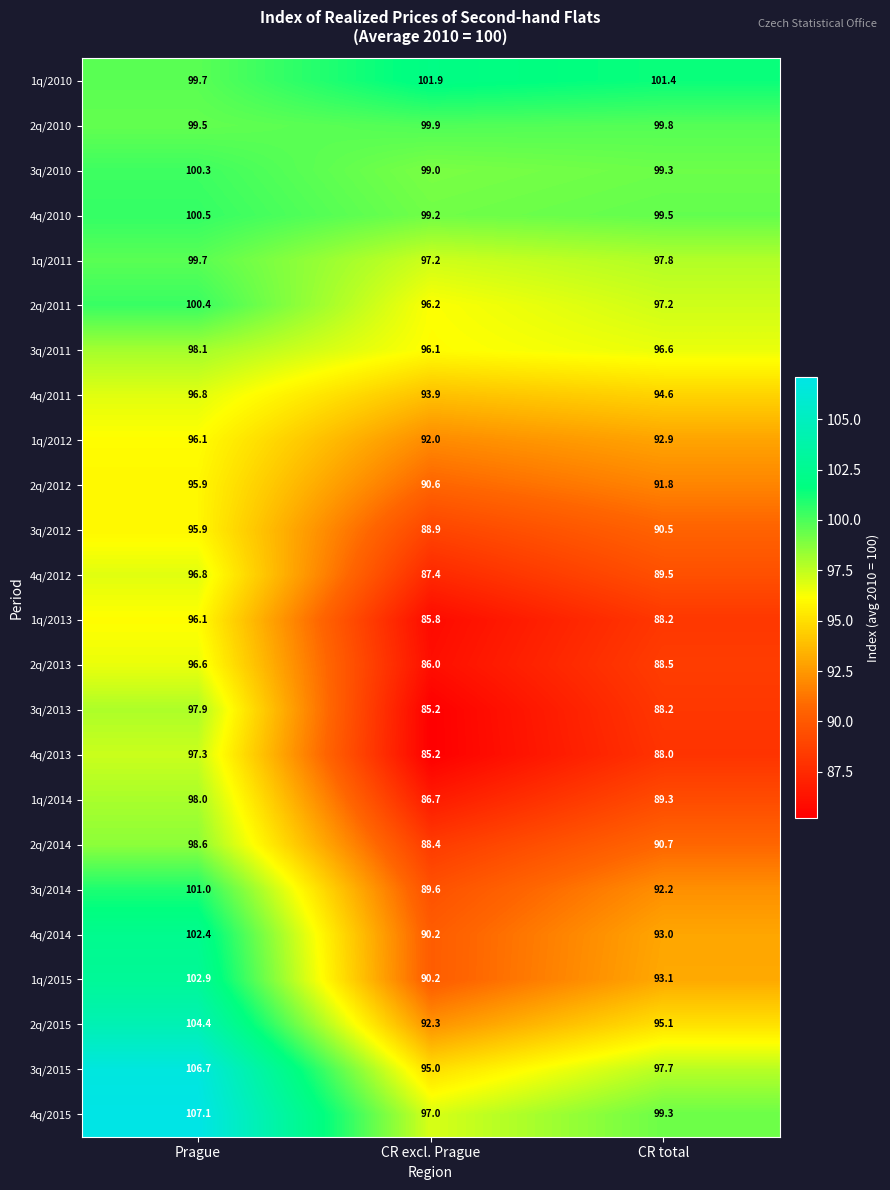

What is the greatest value displayed?

107.1